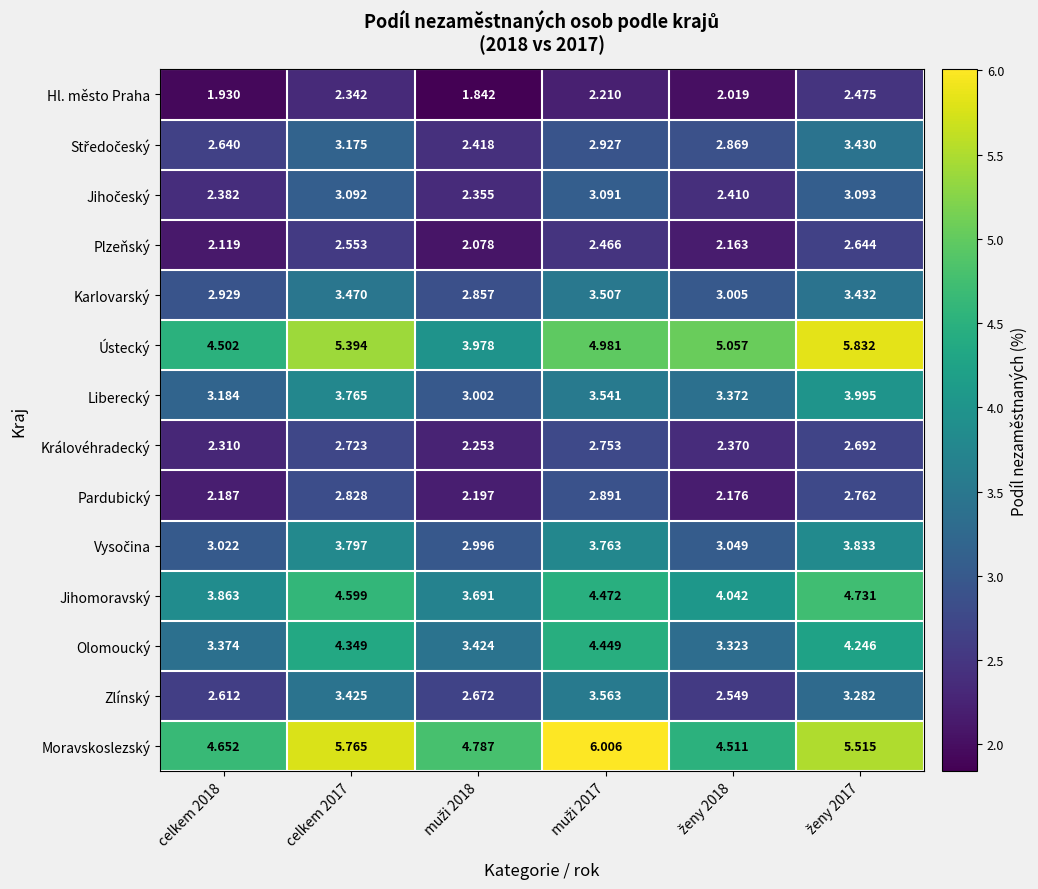

Which series has the largest total across all categories?

Moravskoslezský